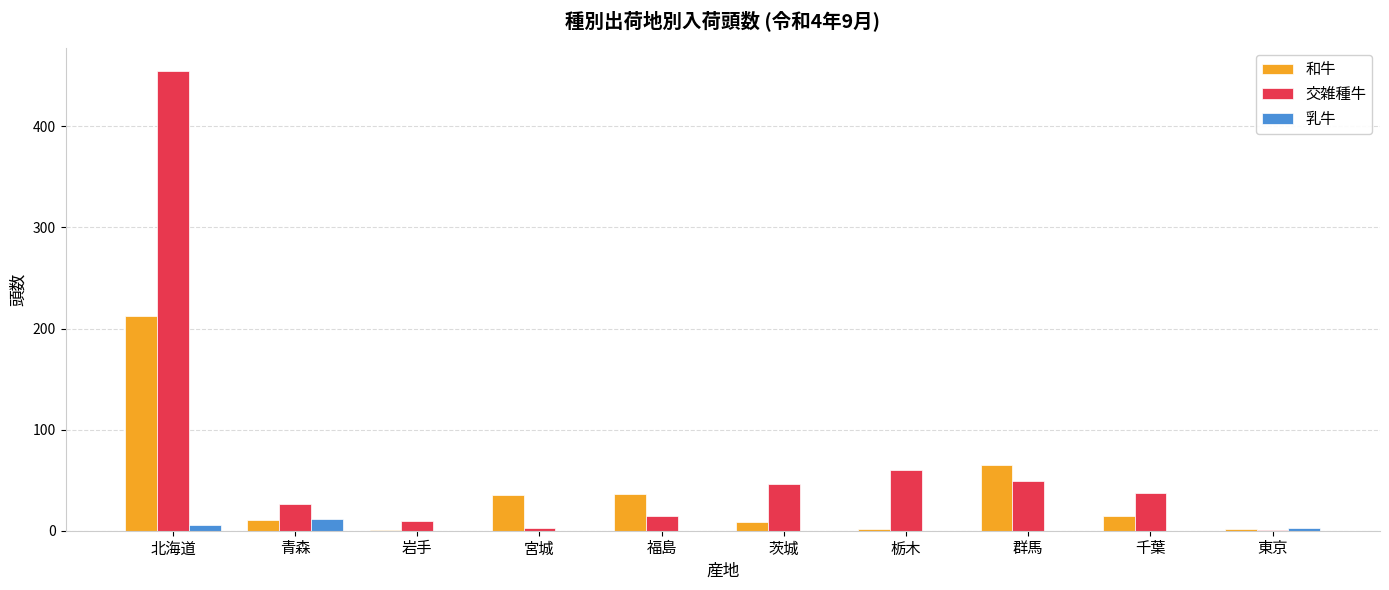

Is it true that 乳牛 equals 0 at 千葉?

True